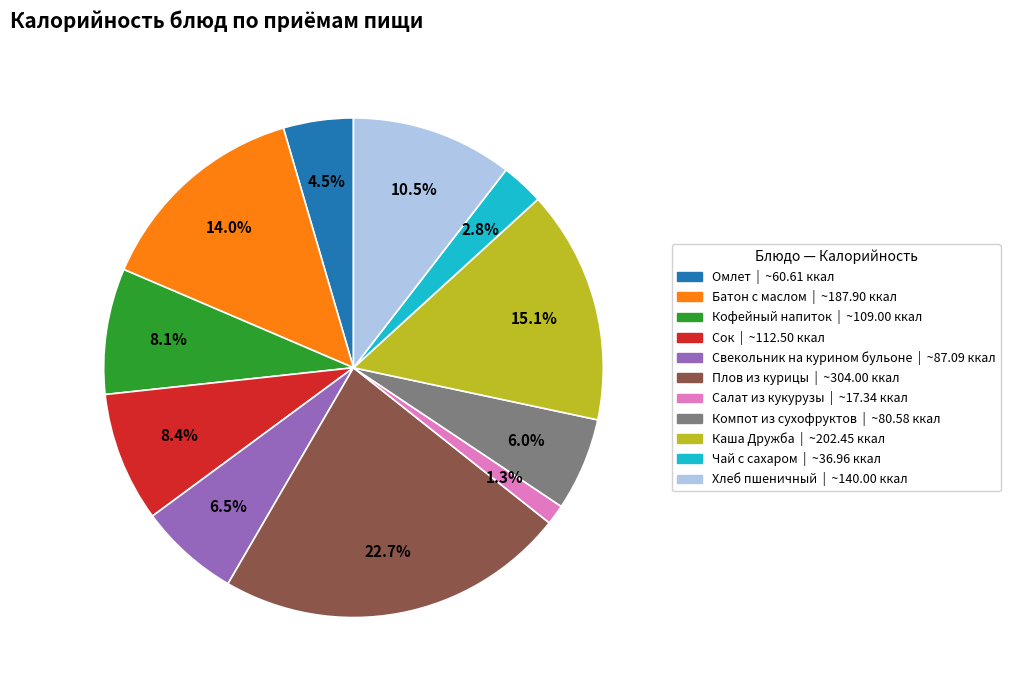

Is there a majority slice in this chart?

No